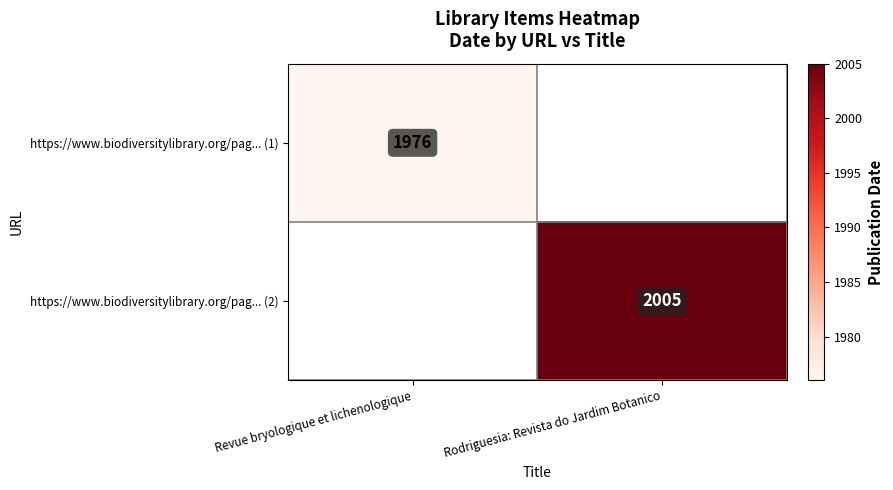

The https://www.biodiversitylibrary.org/pag... (2) series shows 1374 at Rodriguesia: Revista do Jardim Botanico. True or false?

False